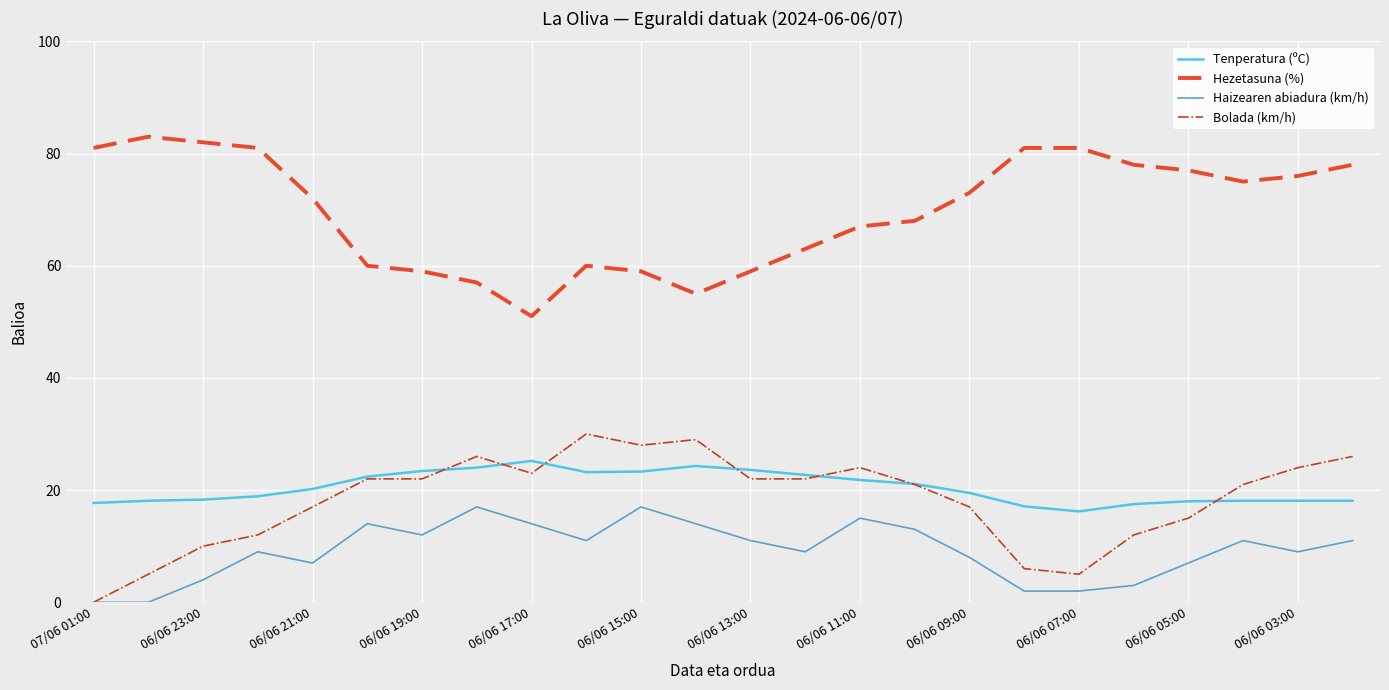

What is the greatest value displayed?

83.0